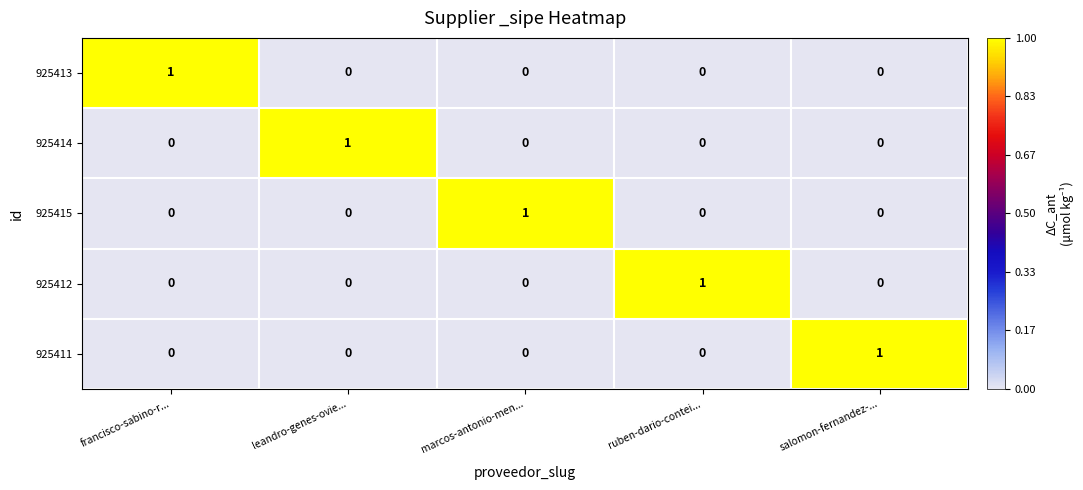

At how many categories does at least one series exceed 0?

5